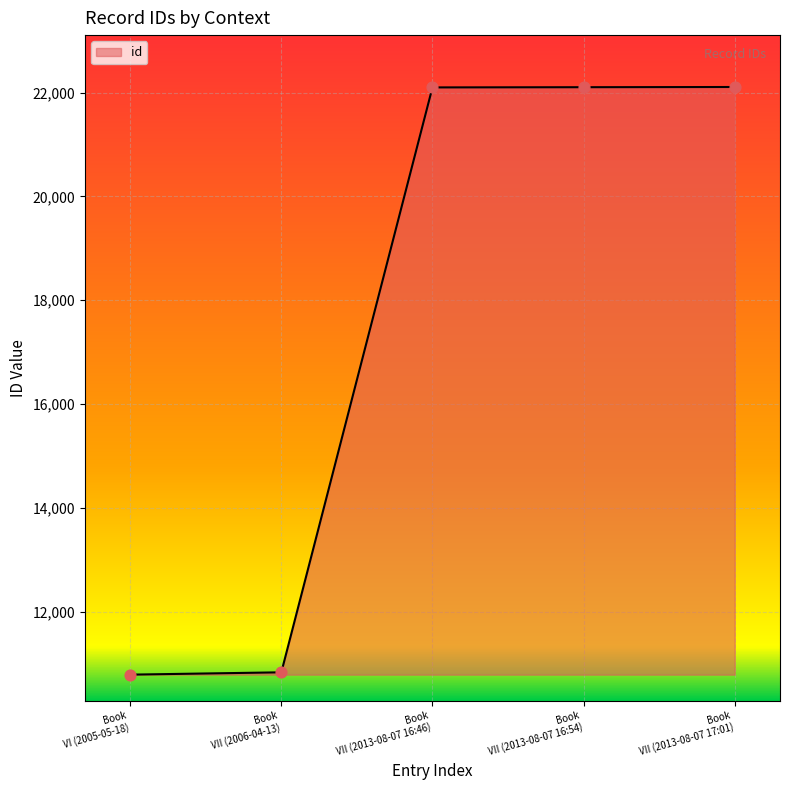

What is the greatest value displayed?

22110